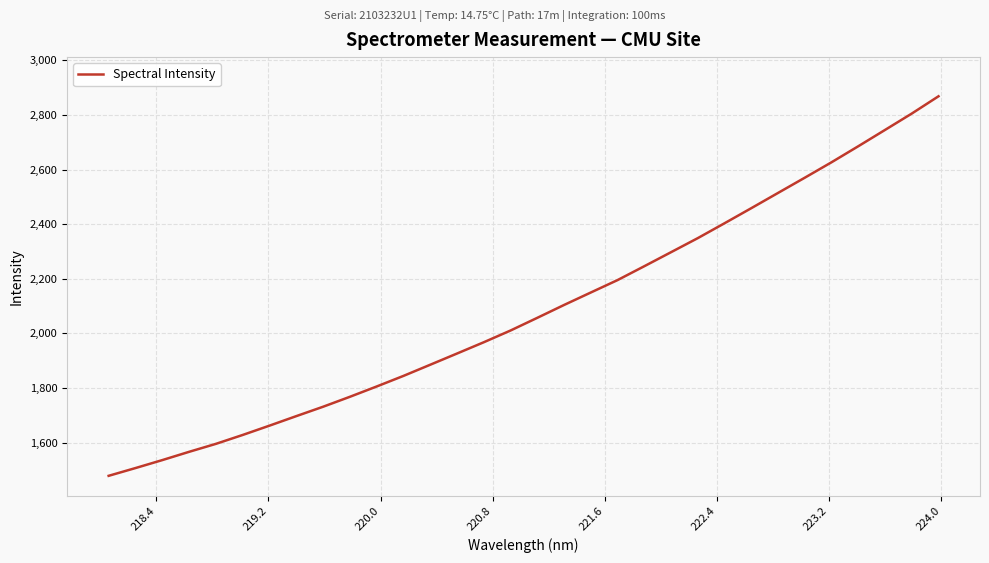

What is the smallest value displayed?

1478.7